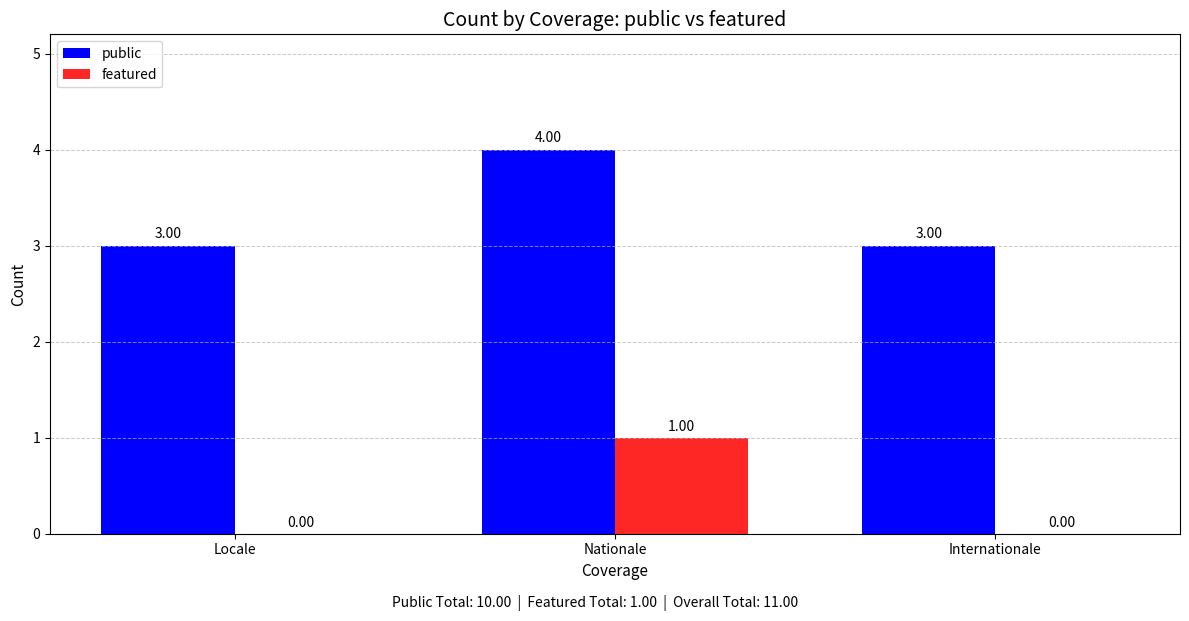

Which category has the highest value across all series?

Nationale